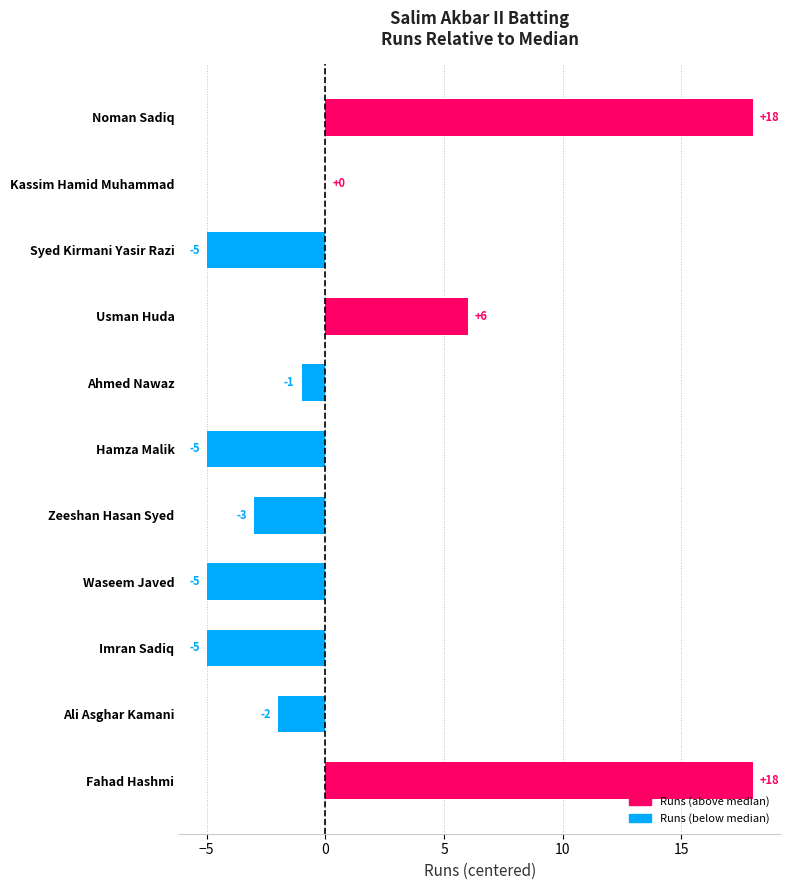

What is the maximum value shown in the chart?

18